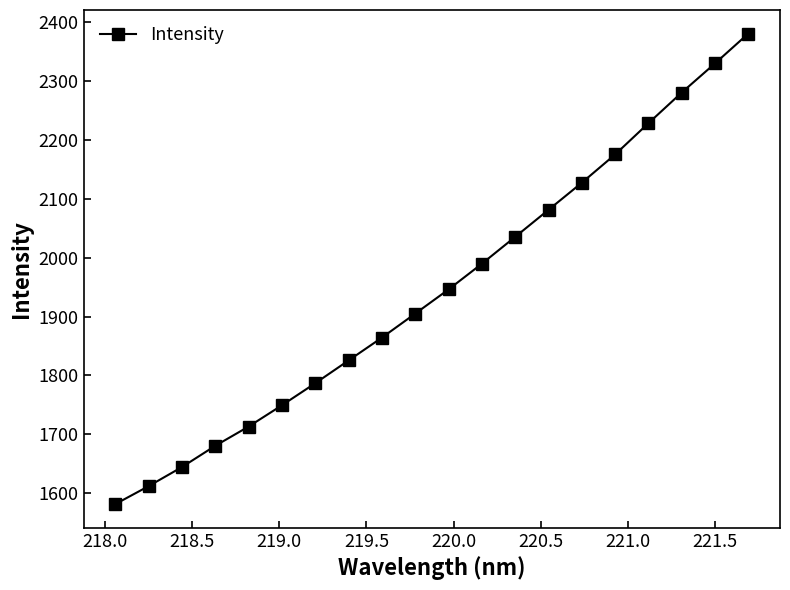

What is the greatest value displayed?

2380.4